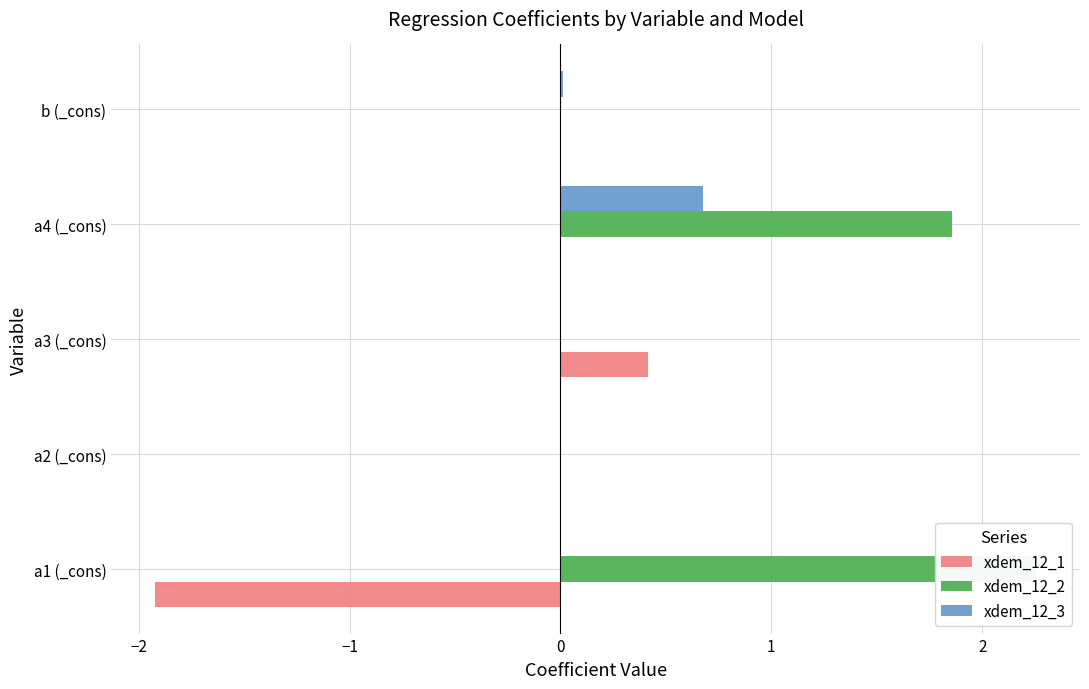

Is it true that xdem_12_1 equals -1.3 at −2?

False